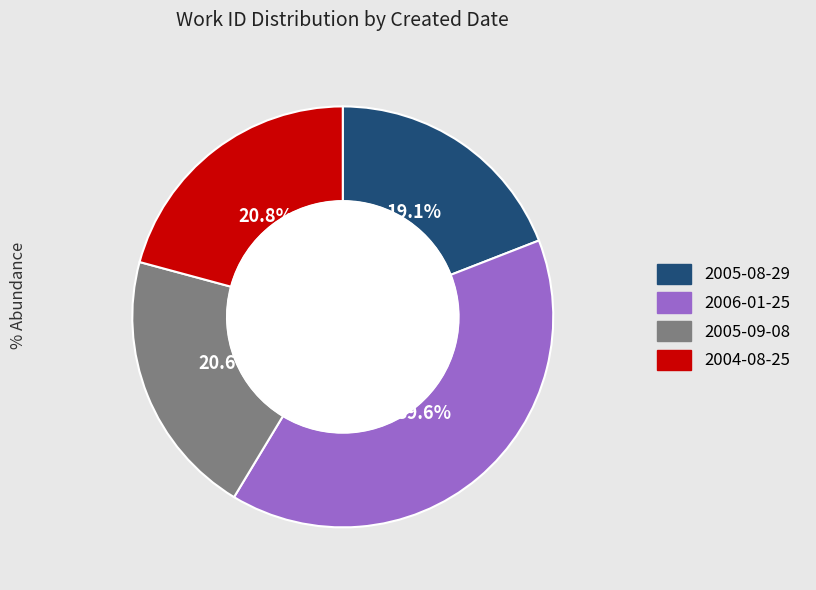

Does any single category account for the majority?

No